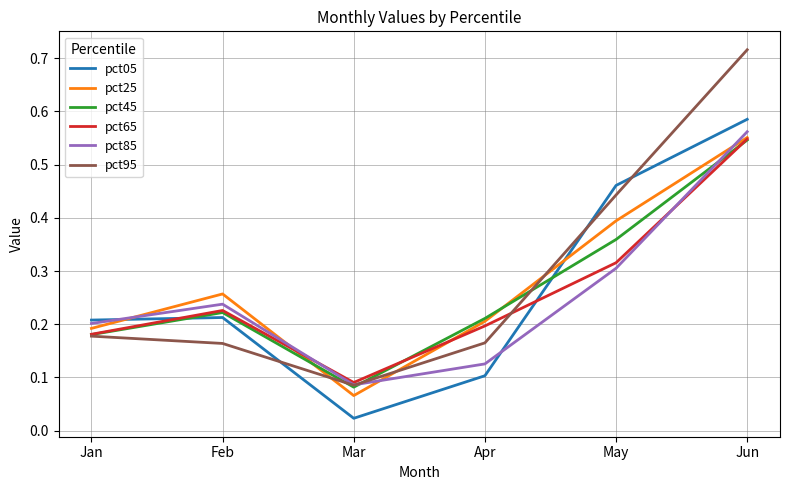

Which category has the highest value across all series?

Jun